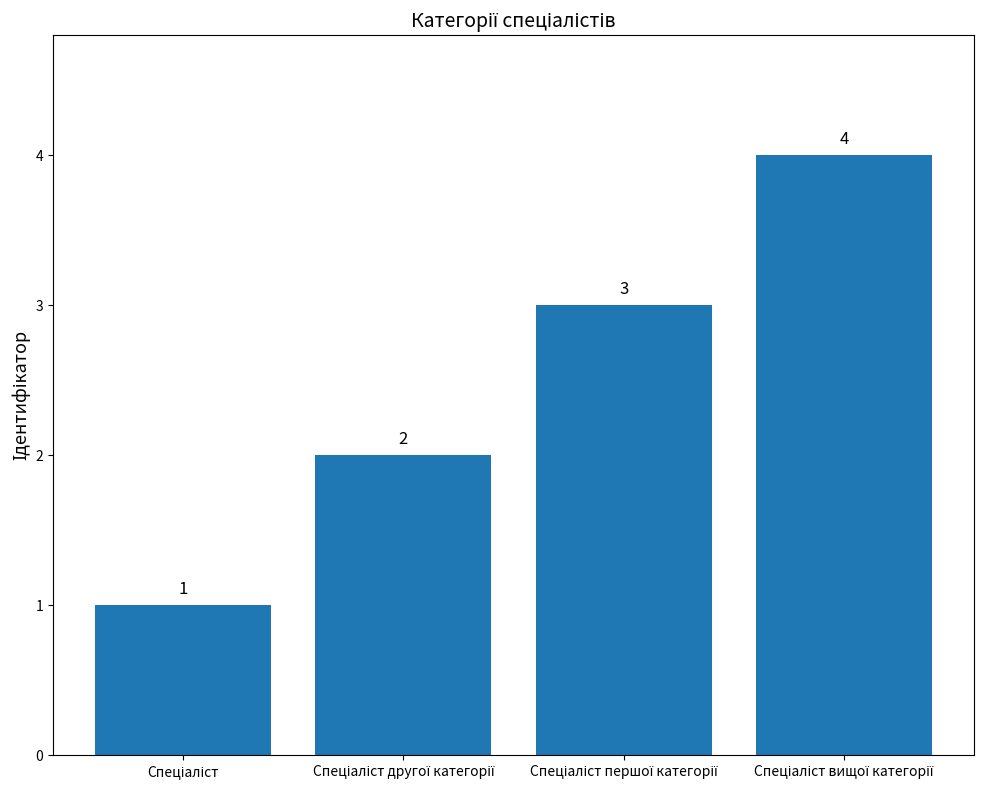

How many values are between 2 and 4?

3